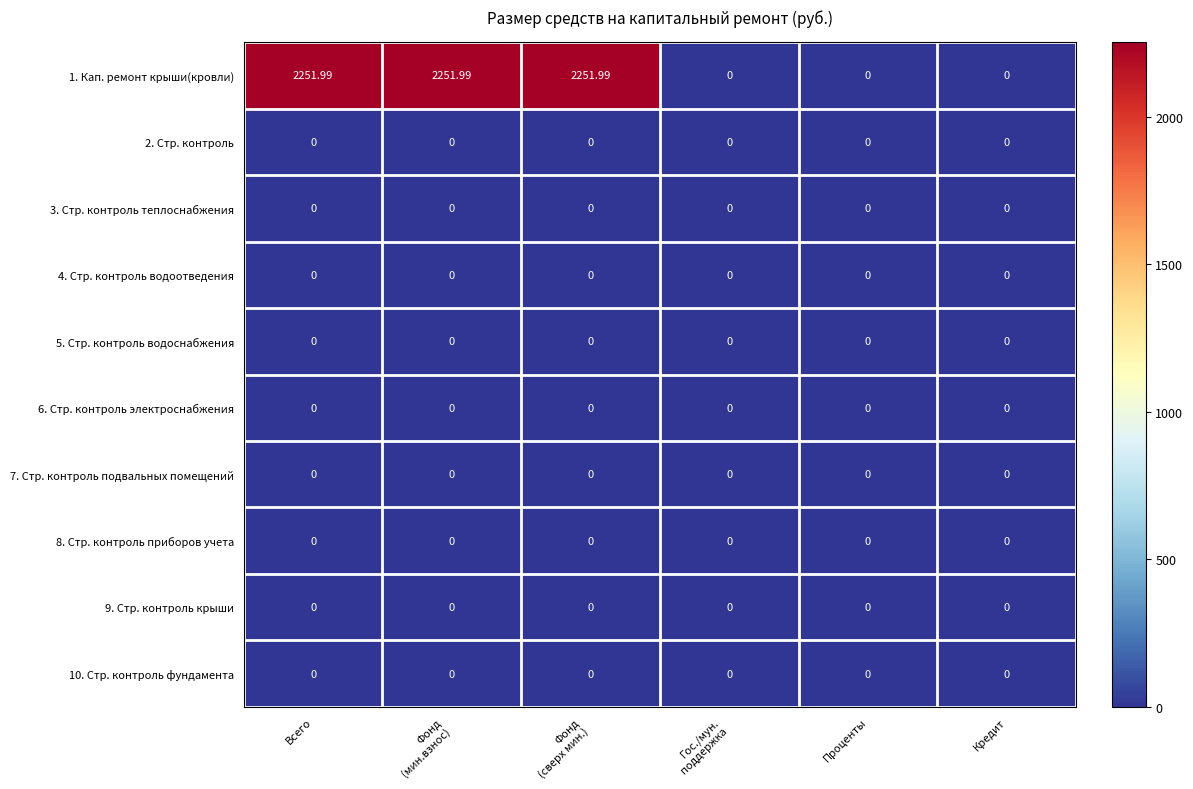

Which series has the largest total across all categories?

1. Кап. ремонт крыши(кровли)